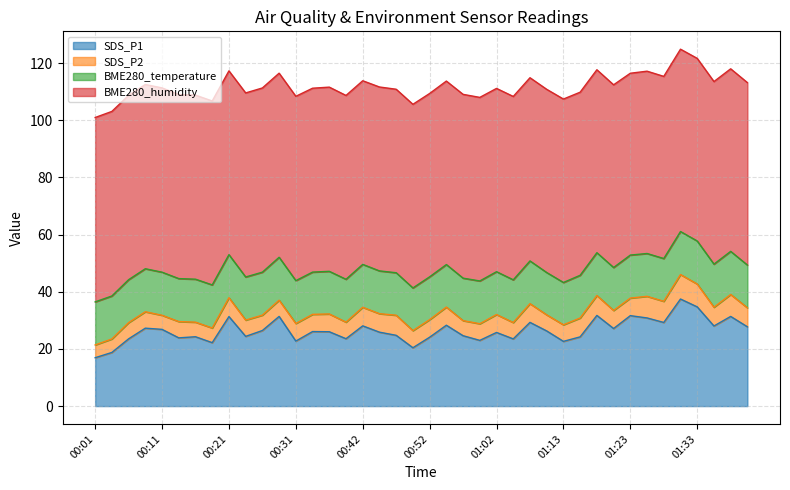

What is the total value across all series at 01:23?

116.5